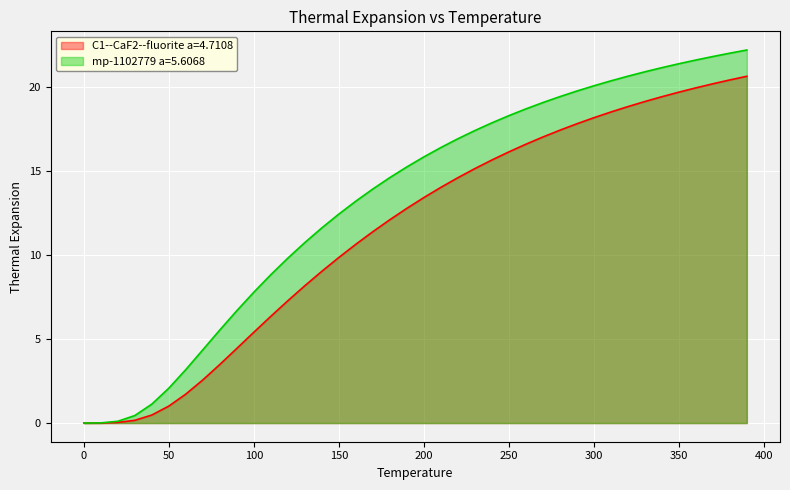

The value of mp-1102779 a=5.6068 at 230.0 is 17.4. True or false?

True